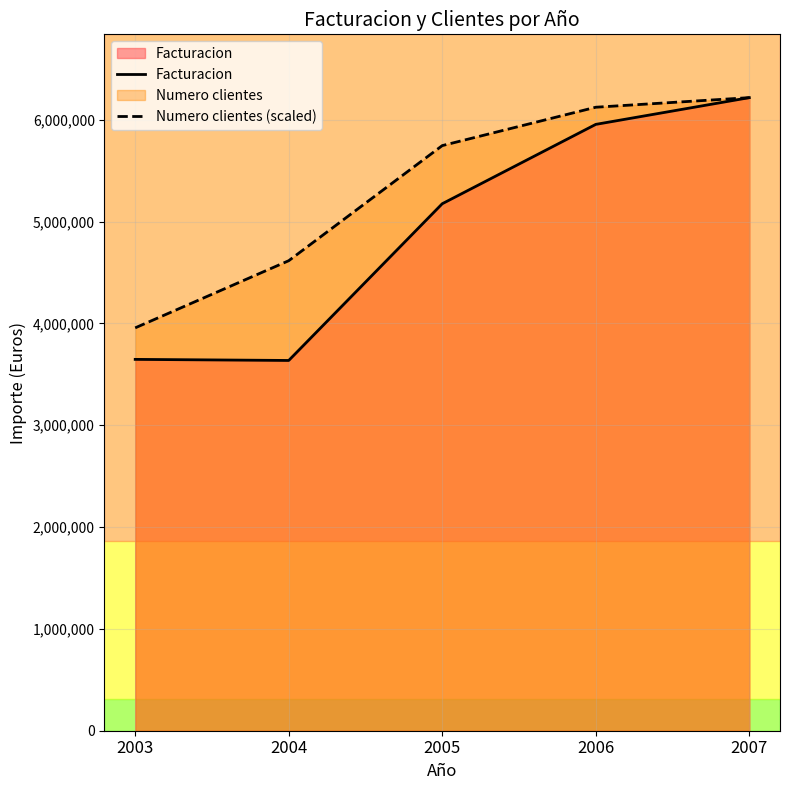

Where does the Facturacion series first go above 5175421?

2005